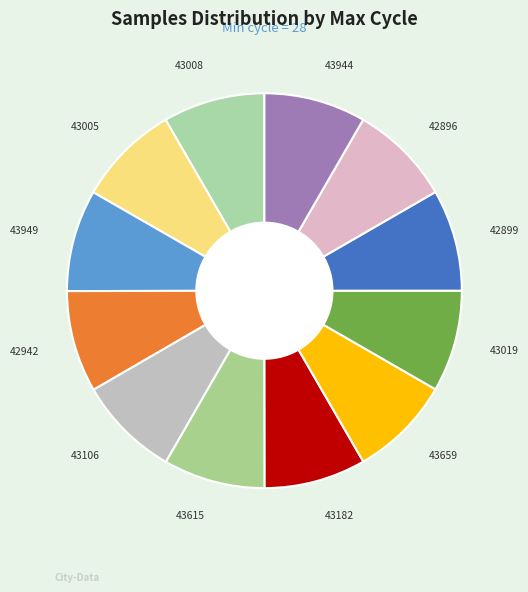

How many segments does this pie chart have?

12